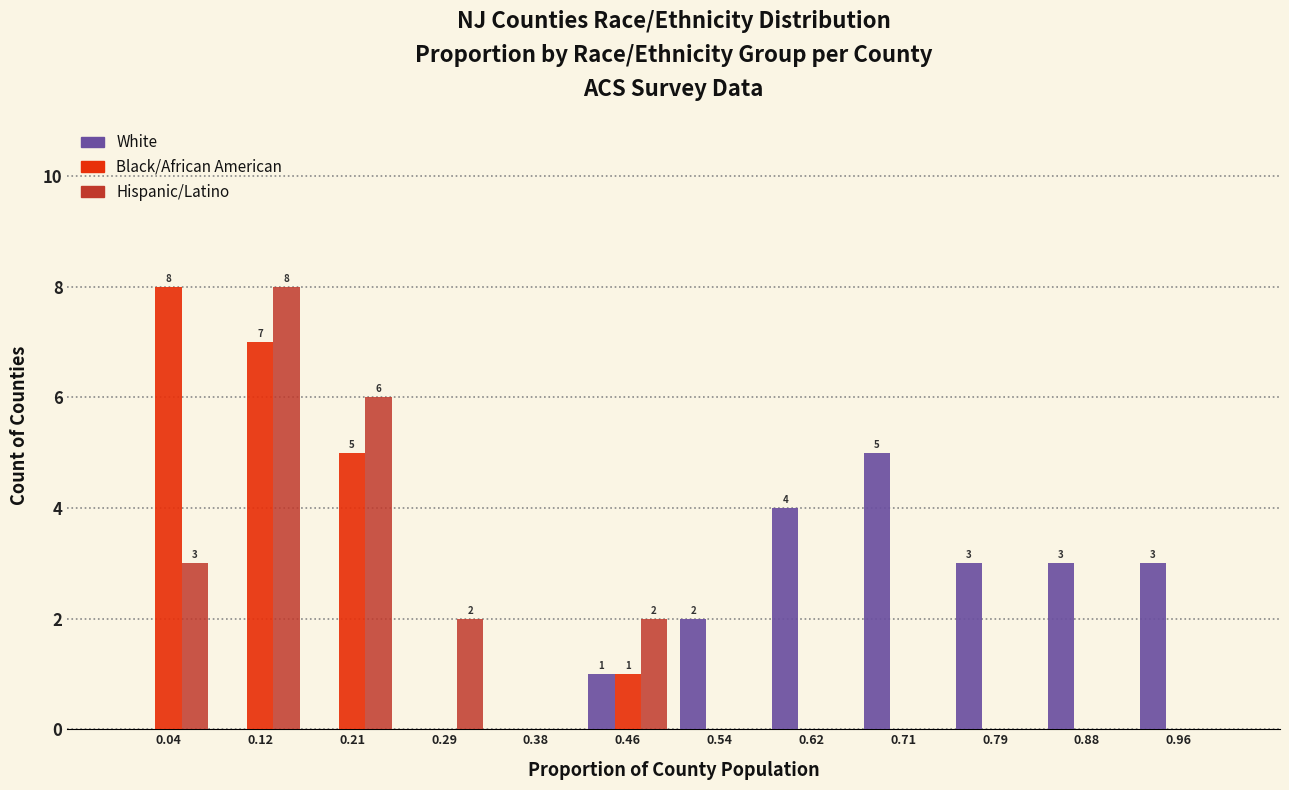

In the White series, which range on the x-axis has the tallest bar?

0.67 to 0.75